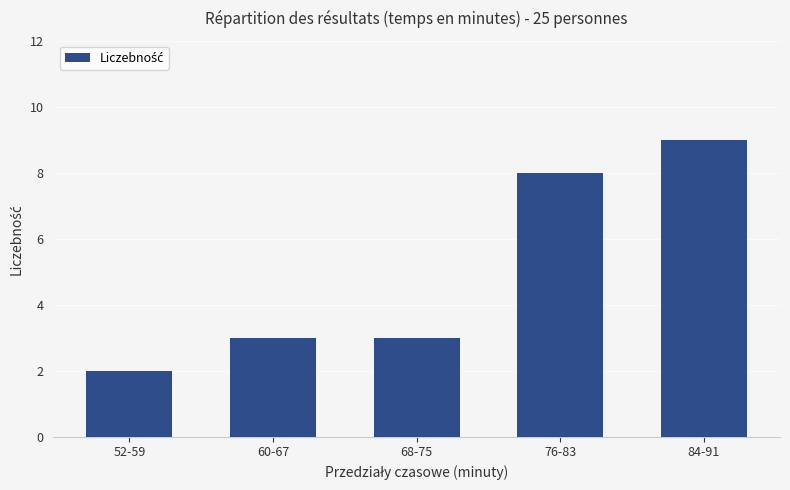

What is the ratio of the value at 60-67 to the value at 68-75?

1.0